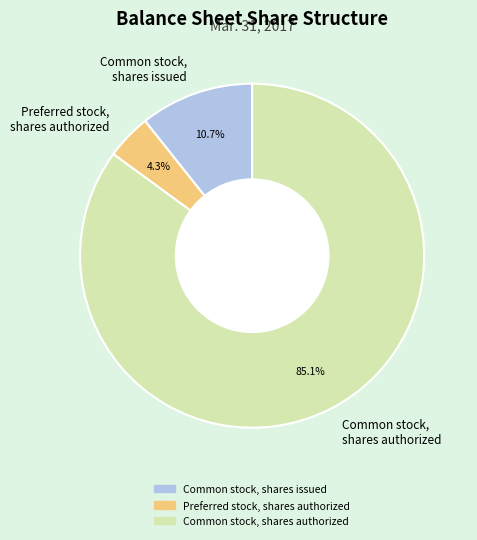

True or false: Preferred stock, shares authorized accounts for 19% of the total.

False